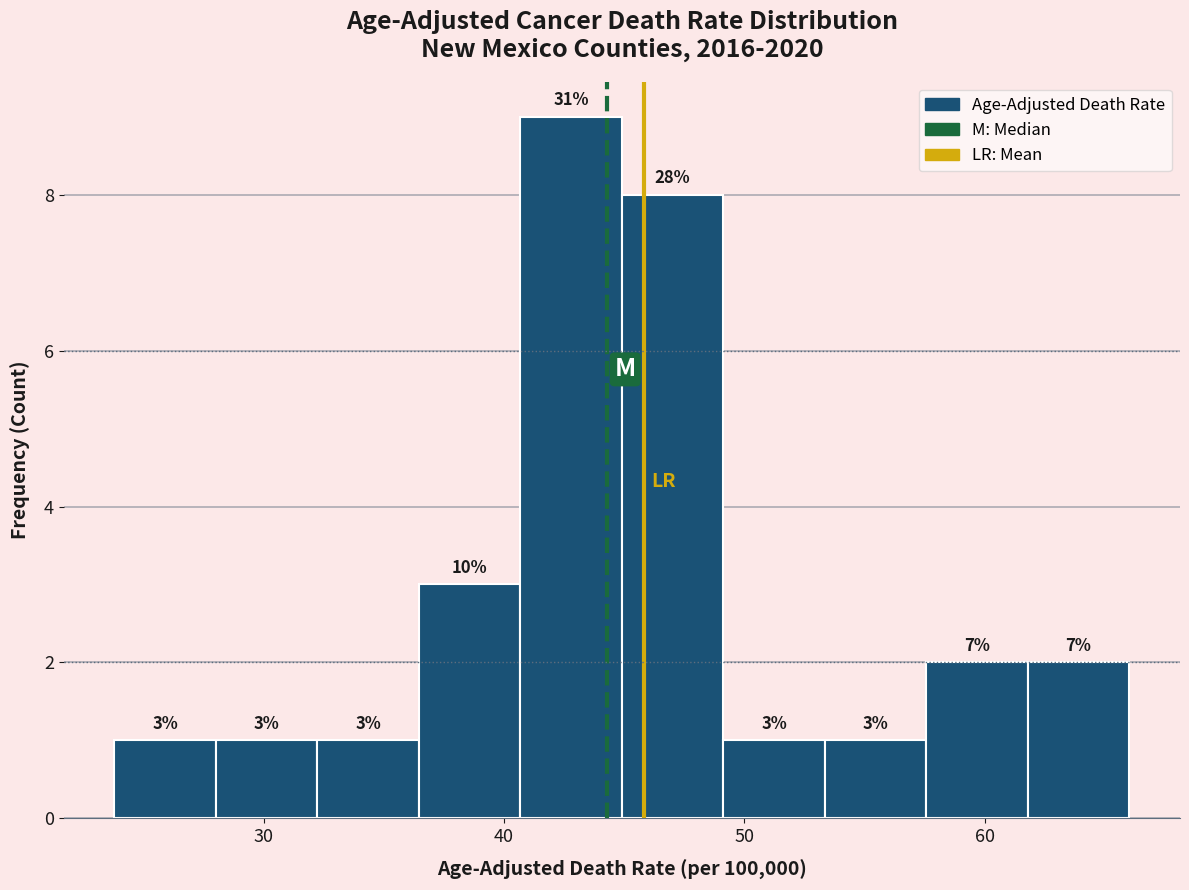

Which range on the x-axis has the tallest bar?

41 to 45